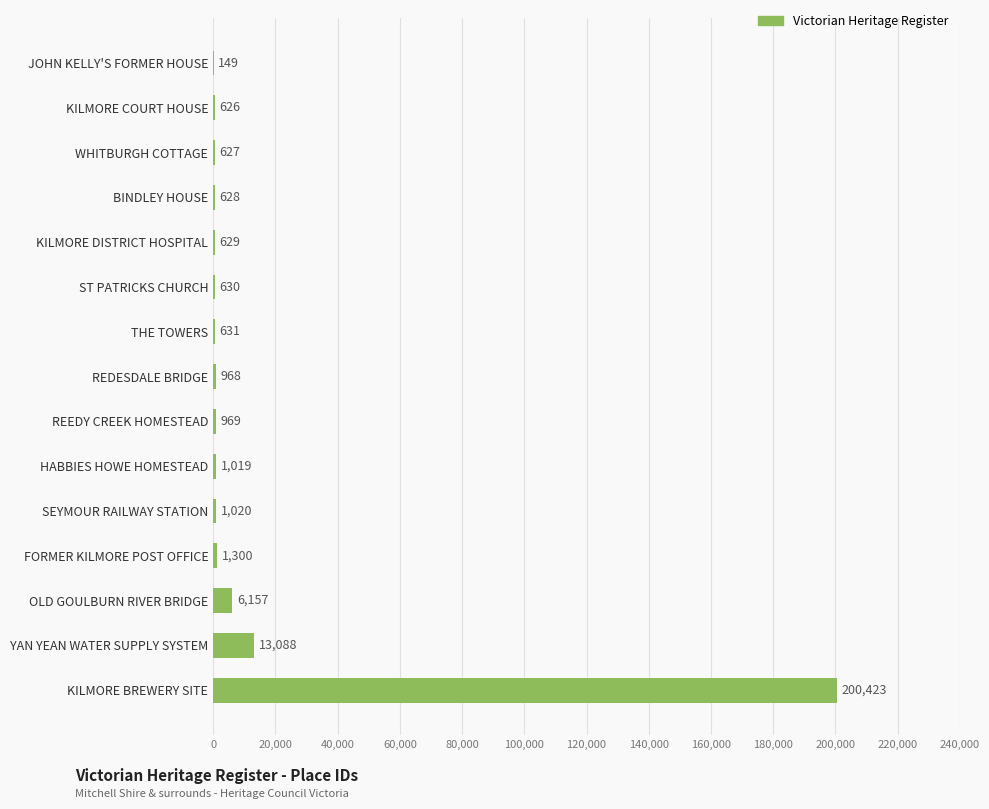

Reading bottom to top, transcribe all the data shown in this chart.

KILMORE BREWERY SITE=200423	YAN YEAN WATER SUPPLY SYSTEM=13088	OLD GOULBURN RIVER BRIDGE=6157	FORMER KILMORE POST OFFICE=1300	SEYMOUR RAILWAY STATION=1020	HABBIES HOWE HOMESTEAD=1019	REEDY CREEK HOMESTEAD=969	REDESDALE BRIDGE=968	THE TOWERS=631	ST PATRICKS CHURCH=630	KILMORE DISTRICT HOSPITAL=629	BINDLEY HOUSE=628	WHITBURGH COTTAGE=627	KILMORE COURT HOUSE=626	JOHN KELLY'S FORMER HOUSE=149